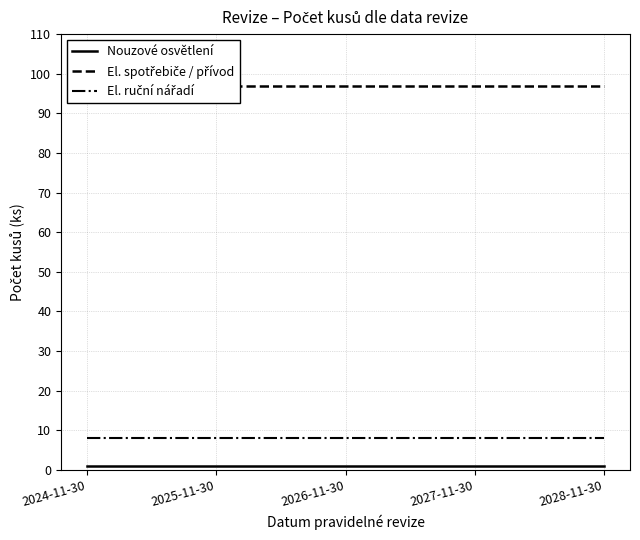

Reading left to right, what are all the values shown in this chart?

Nouzové osvětlení: 1	1	1	1	1
El. spotřebiče / přívod: 97	97	97	97	97
El. ruční nářadí: 8	8	8	8	8